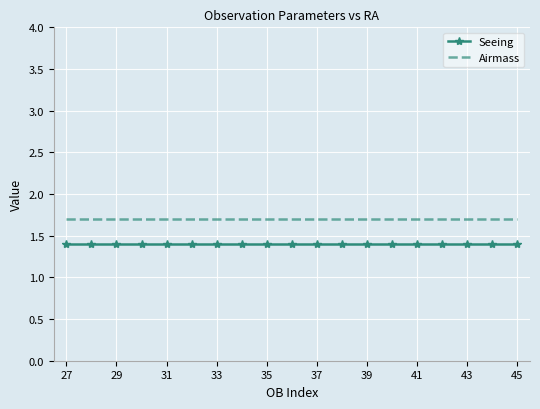

True or false: Seeing and Airmass cross at least once.

False